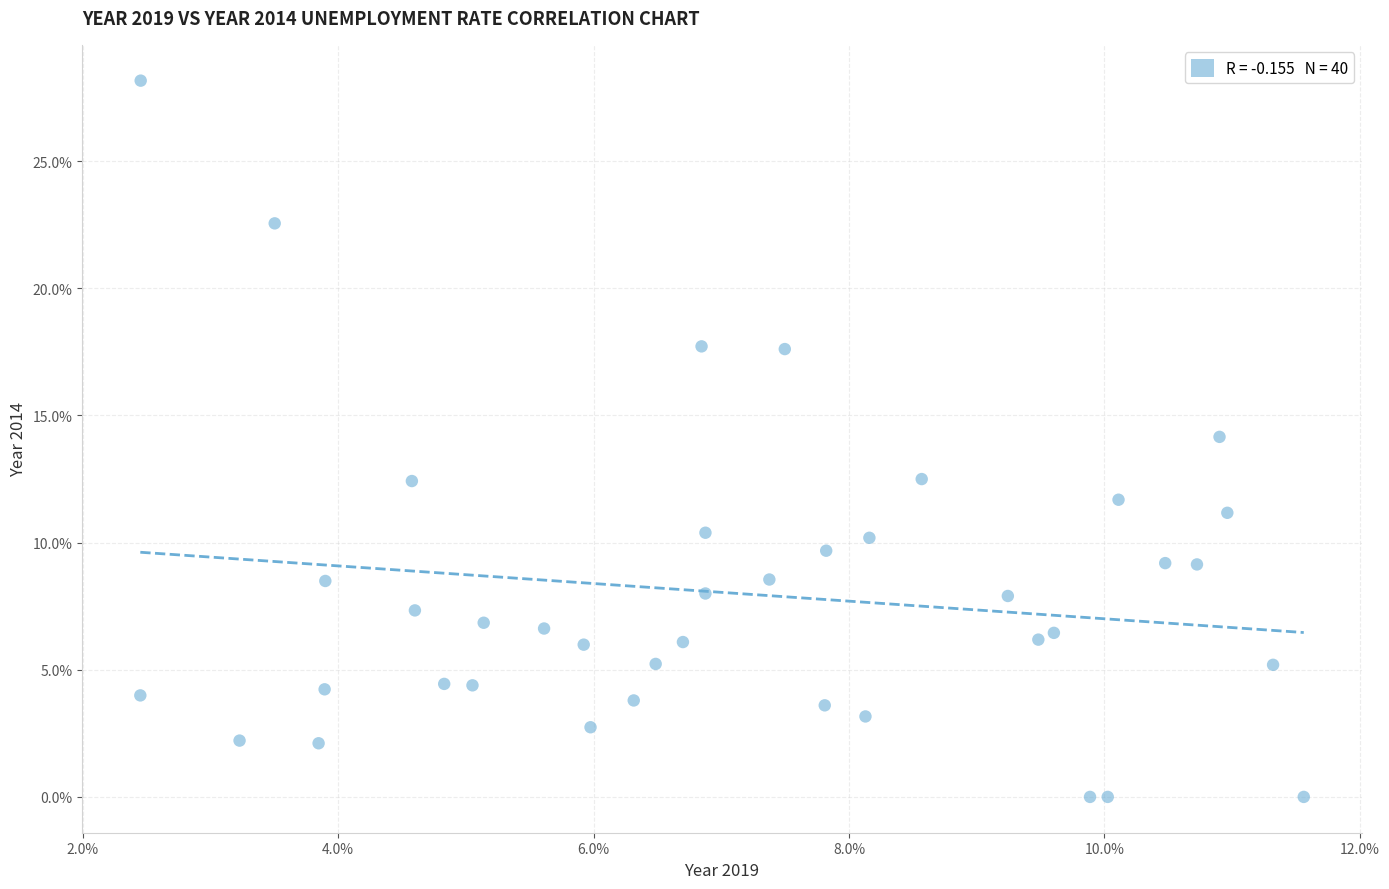

What is the range of X values (max minus min)?

9.1